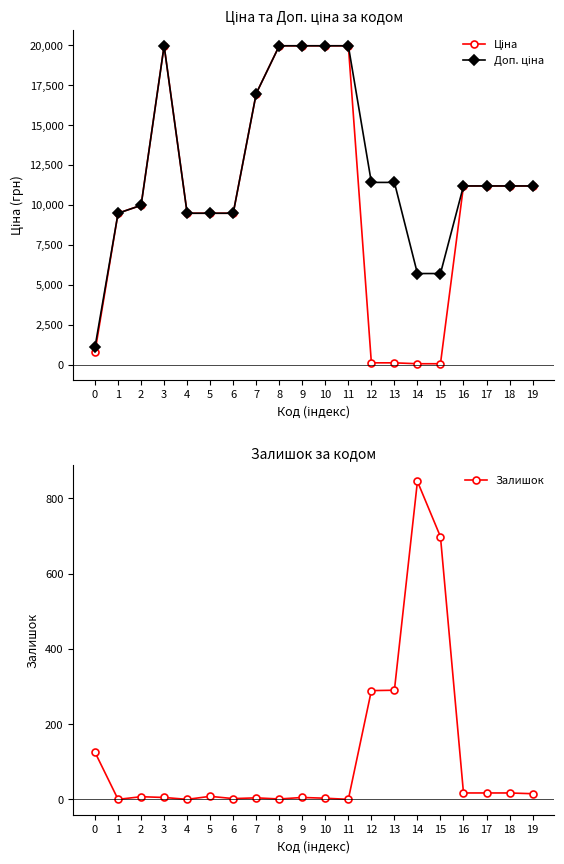

True or false: Доп. ціна and Ціна cross at least once.

False